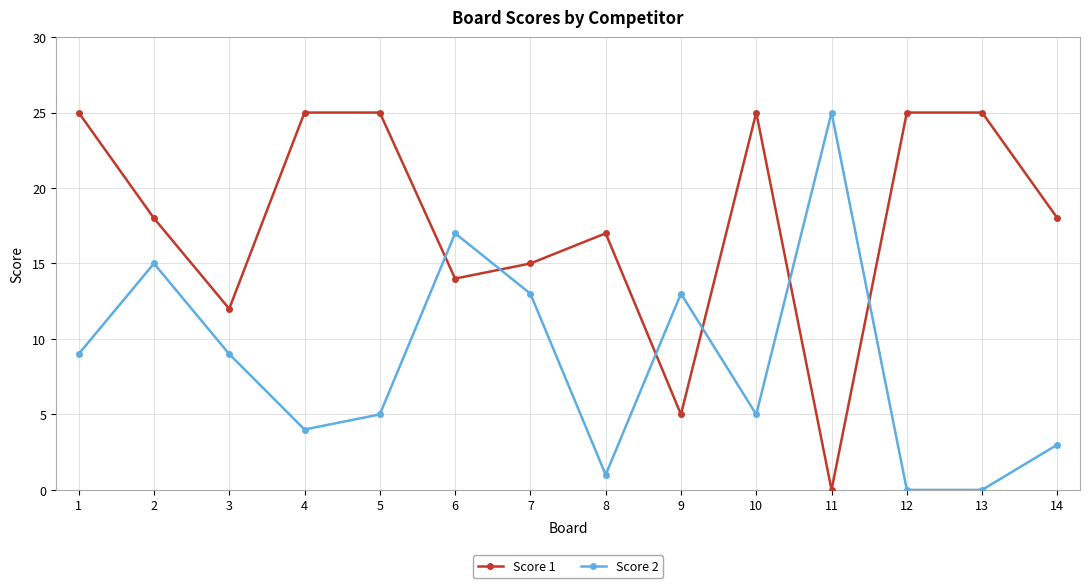

Where is the first local maximum for Score 2?

2